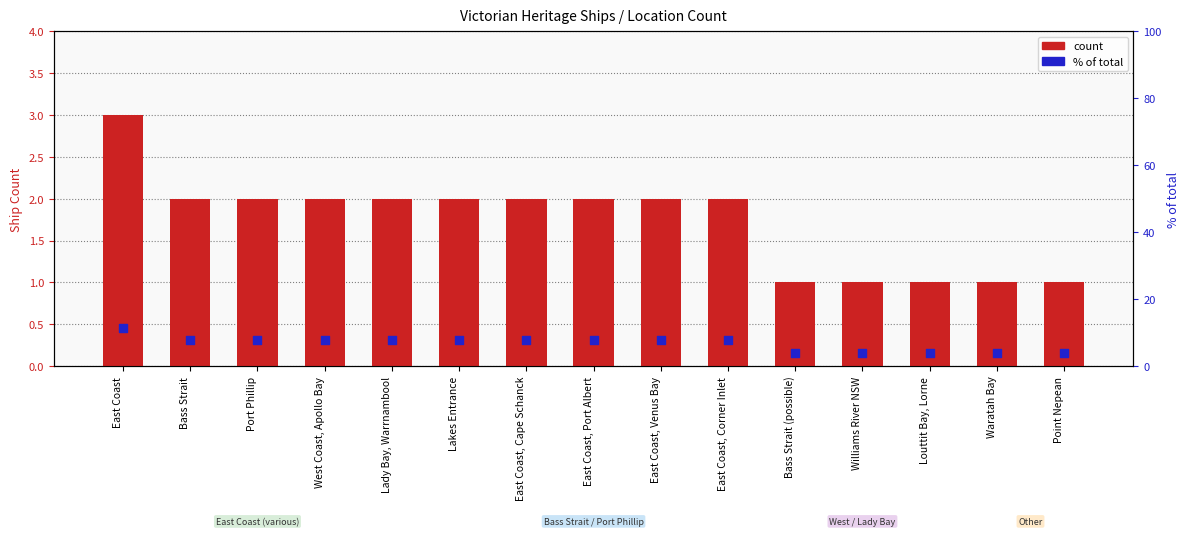

Which series has the largest Y range (max minus min)?

% of total